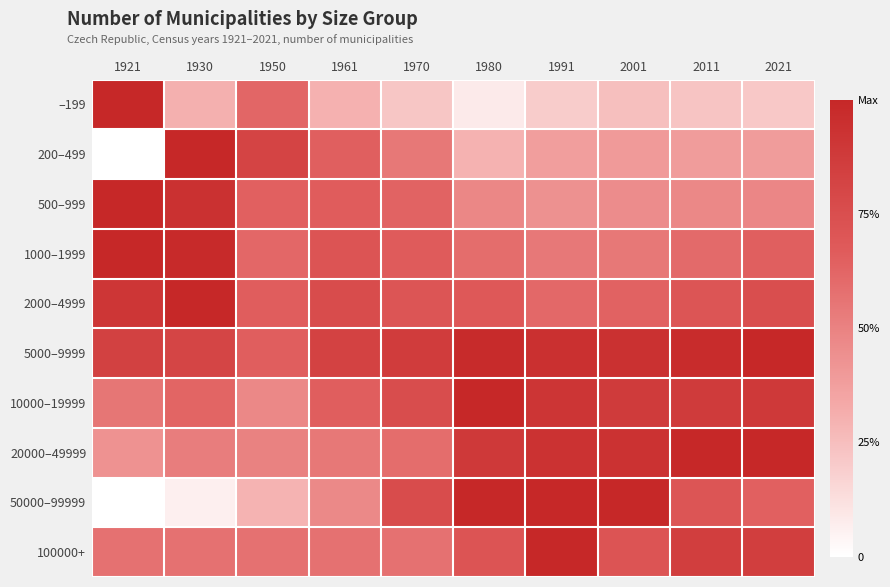

At which category is the sum across all series the highest?

1991